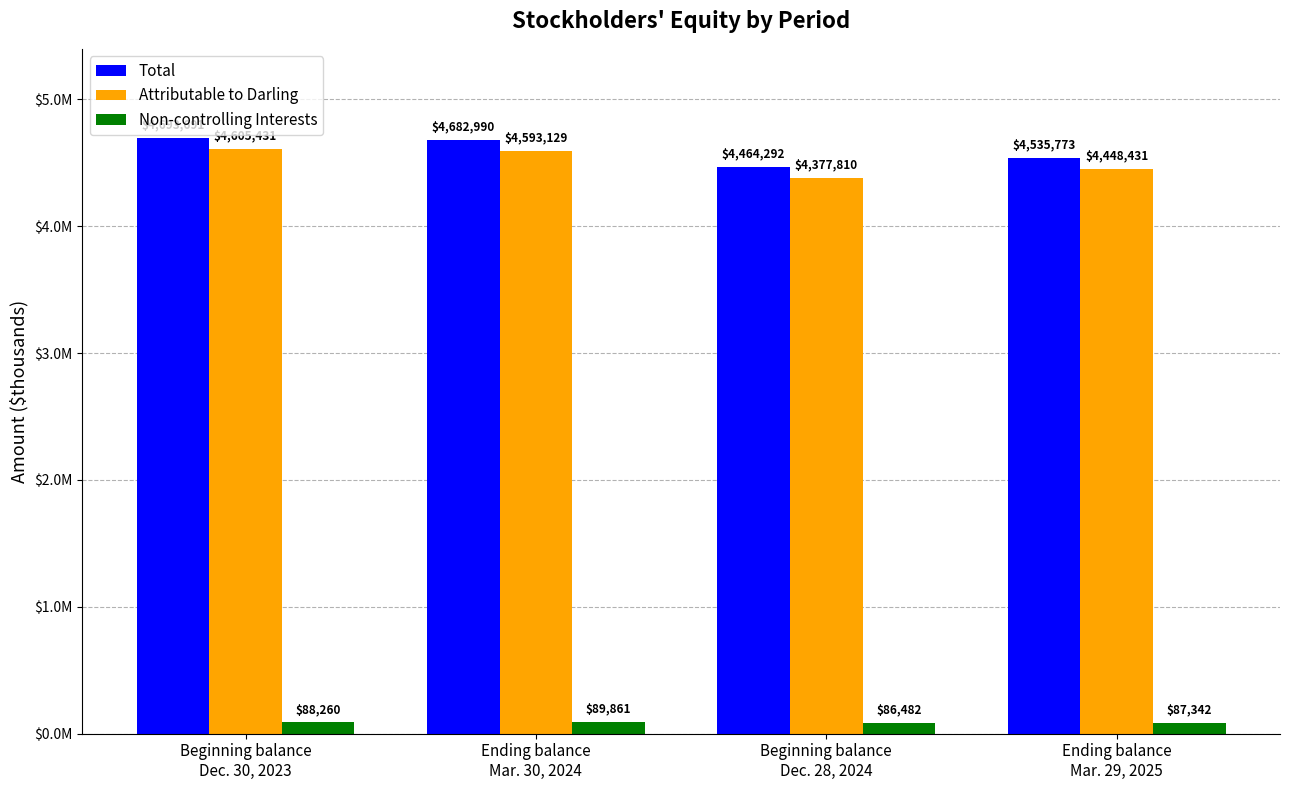

List the labels in order of Total value, smallest first.

Beginning balance
Dec. 28, 2024, Ending balance
Mar. 29, 2025, Ending balance
Mar. 30, 2024, Beginning balance
Dec. 30, 2023